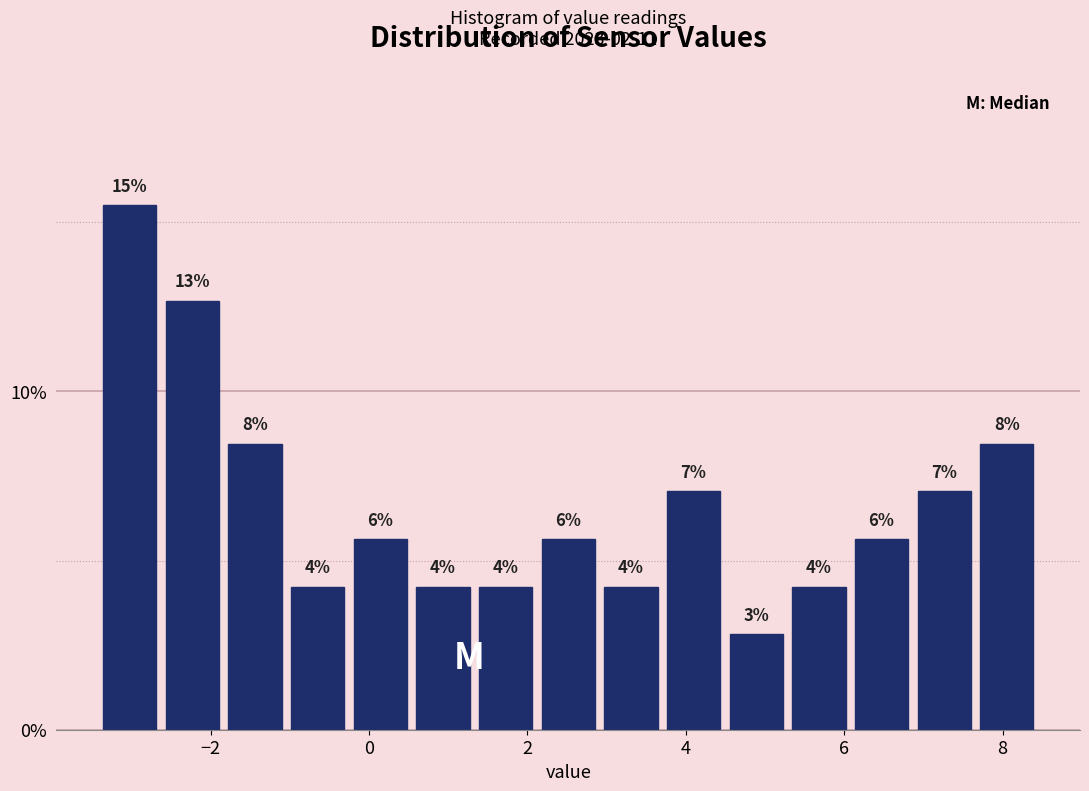

Read against the x-axis, roughly where is the centre of the tallest bar?

-3.0